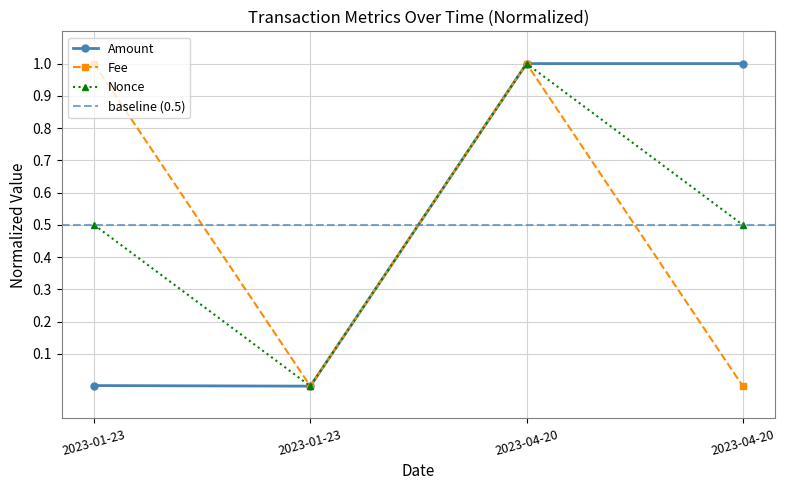

In Nonce, how many points are lower than both neighbors (excluding endpoints)?

1